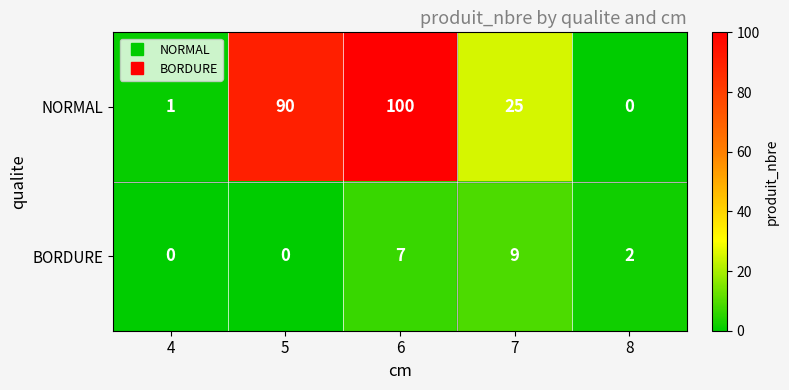

What is the spread (max minus min) of values at 7?

16